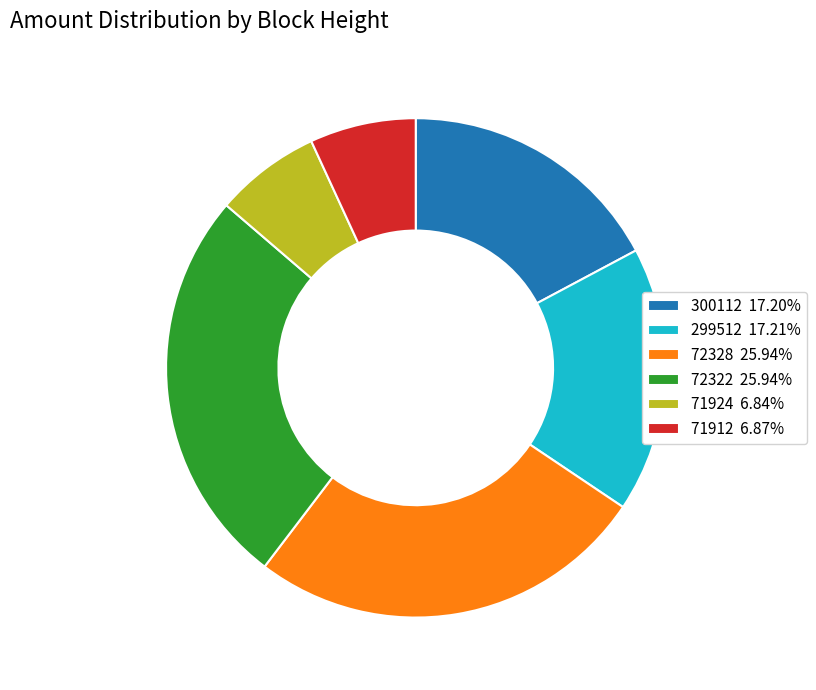

Approximately how many times larger is the value at 71912 6.87% compared to 71924 6.84%?

1.0